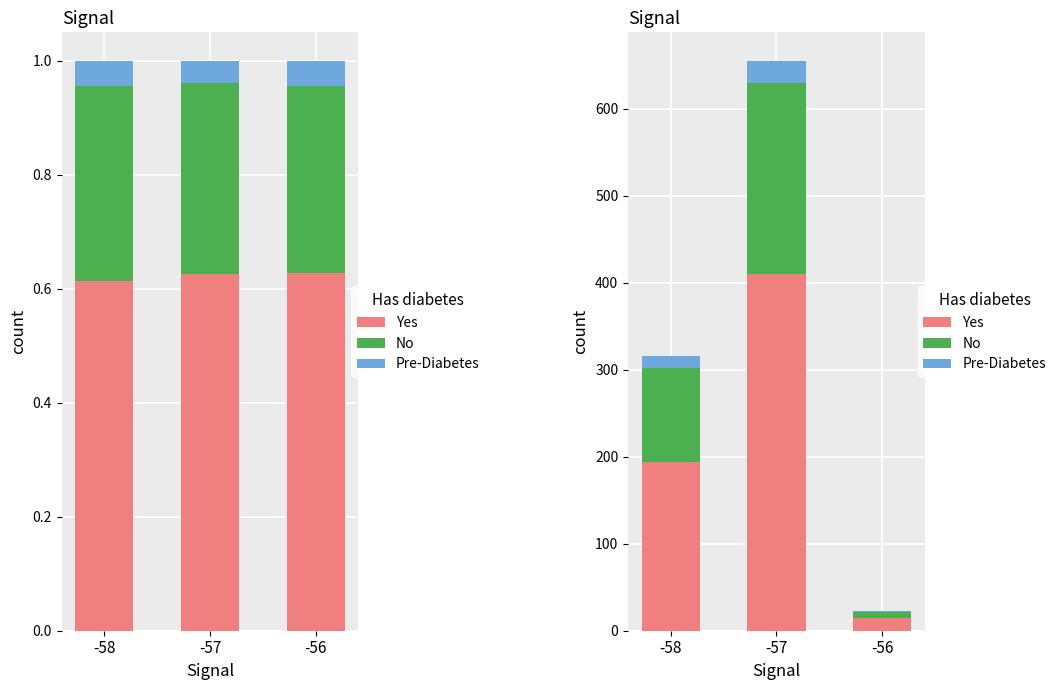

What is the value of the No bar at the 2nd from the left?

218.9